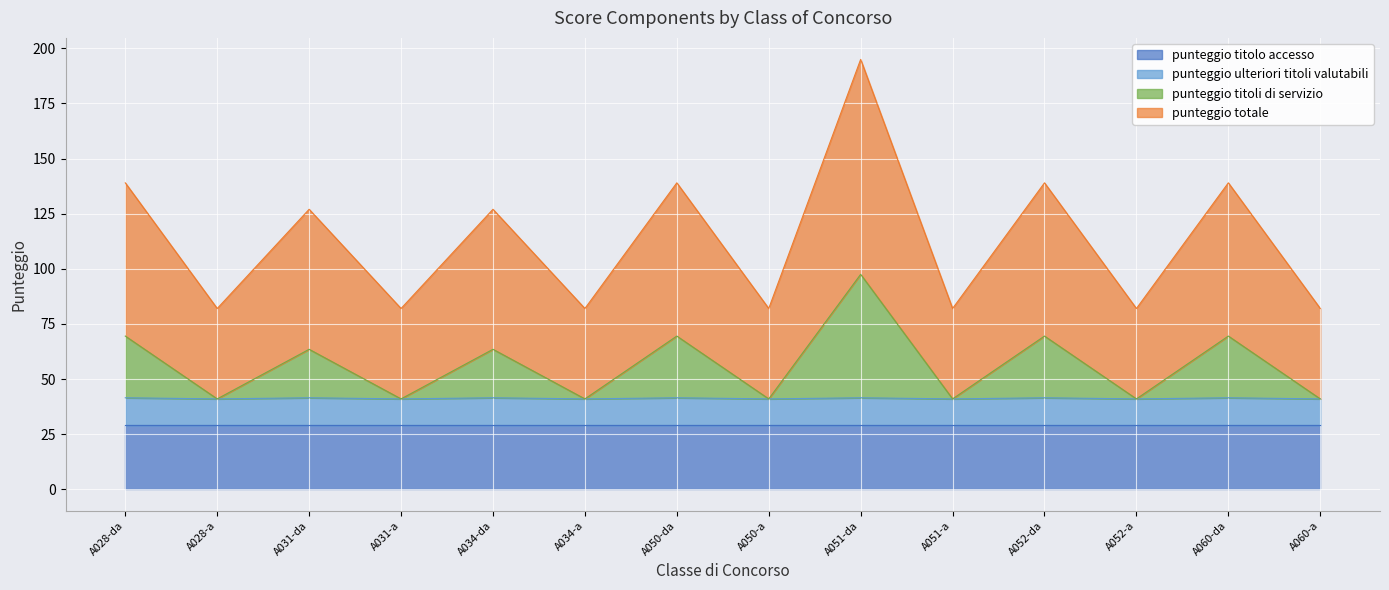

At which category is the sum across all series the highest?

A051-da